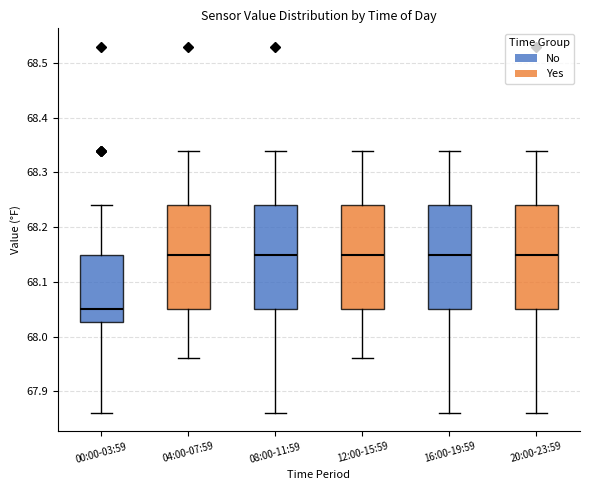

Reading left to right, transcribe this box plot: for each box, give where its median line is, the range the box spans, and where its two whiskers end, as read against the y-axis. The values are not printed on the chart, so give them approximately, as read against the axis.

00:00-03:59: median 68.05, box 68.03 to 68.15, whiskers 67.86 to 68.24
04:00-07:59: median 68.15, box 68.05 to 68.24, whiskers 67.96 to 68.34
08:00-11:59: median 68.15, box 68.05 to 68.24, whiskers 67.86 to 68.34
12:00-15:59: median 68.15, box 68.05 to 68.24, whiskers 67.96 to 68.34
16:00-19:59: median 68.15, box 68.05 to 68.24, whiskers 67.86 to 68.34
20:00-23:59: median 68.15, box 68.05 to 68.24, whiskers 67.86 to 68.34